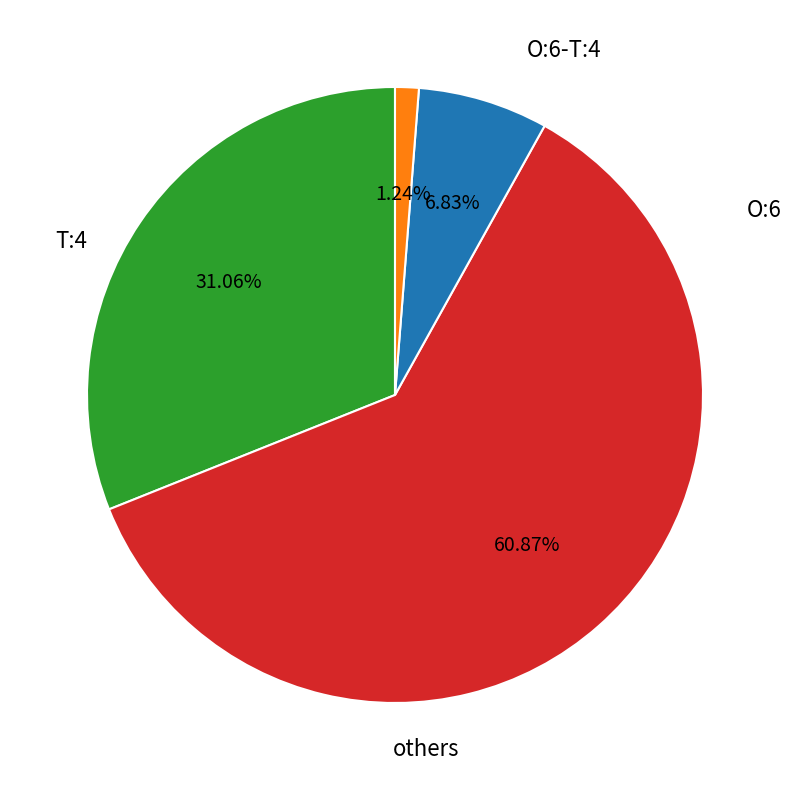

Is there any slice that represents more than half of the pie?

Yes